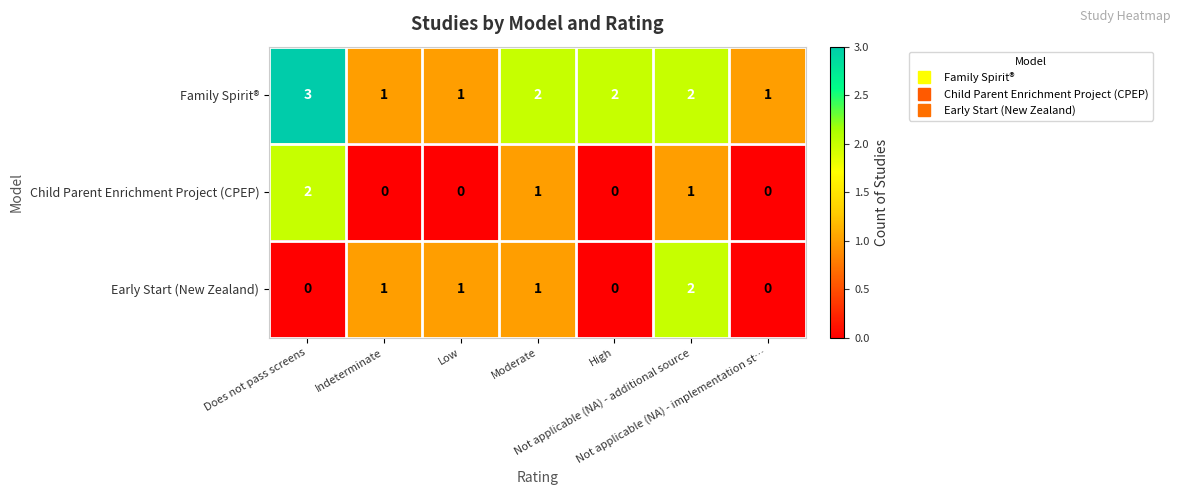

What is the greatest value displayed?

3